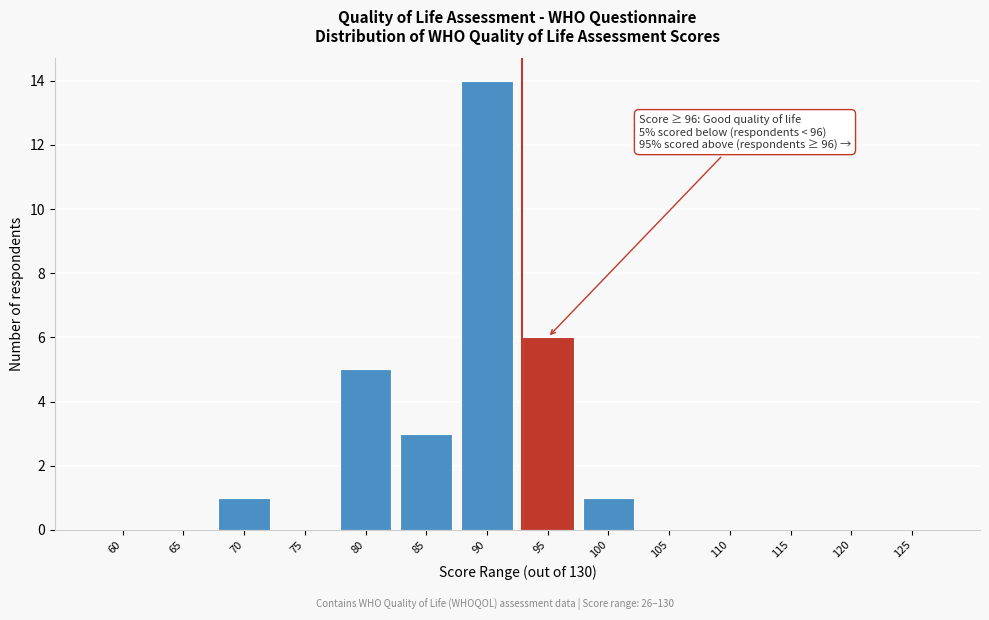

Reading left to right, list all the values displayed in this chart.

60=0	65=0	70=1	75=0	80=5	85=3	90=14	95=6	100=1	105=0	110=0	115=0	120=0	125=0